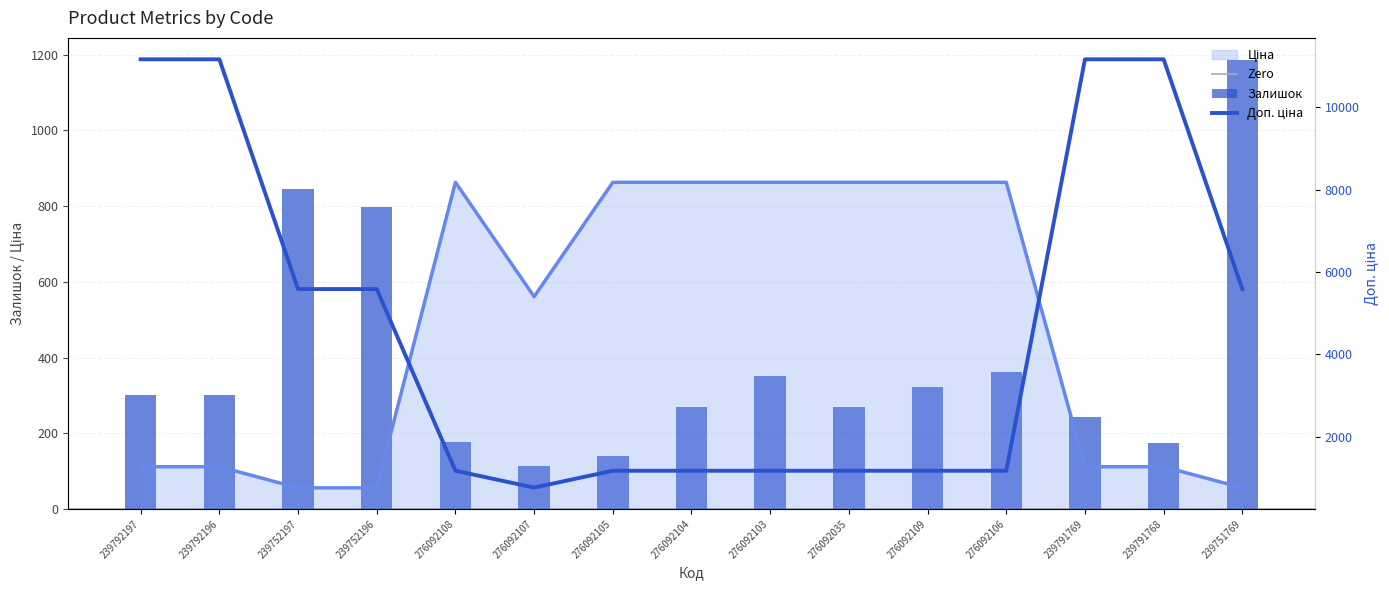

Rank the categories by Ціна value from lowest to highest.

239752197, 239752196, 239751769, 239792197, 239792196, 239791769, 239791768, 276092107, 276092108, 276092105, 276092104, 276092103, 276092035, 276092109, 276092106